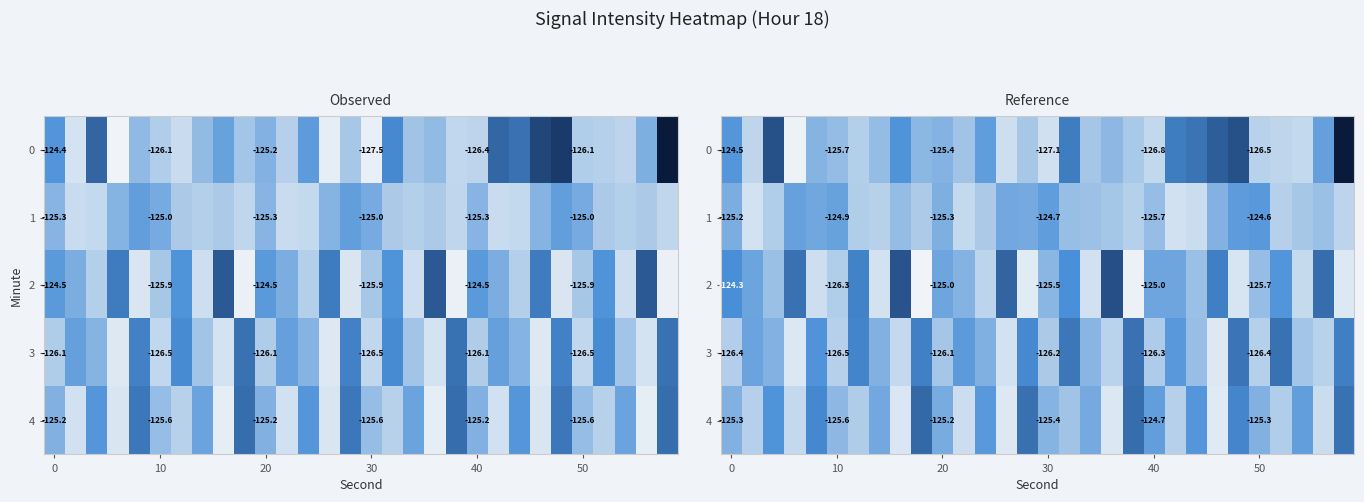

The row_0 series shows -187.5 at 18. True or false?

False